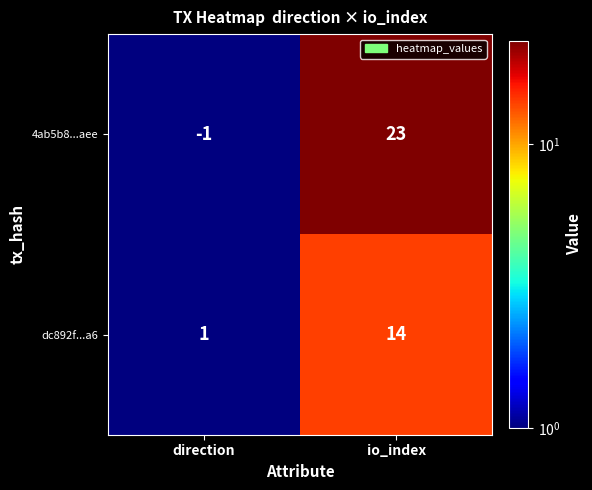

How many data points does each series have?

2